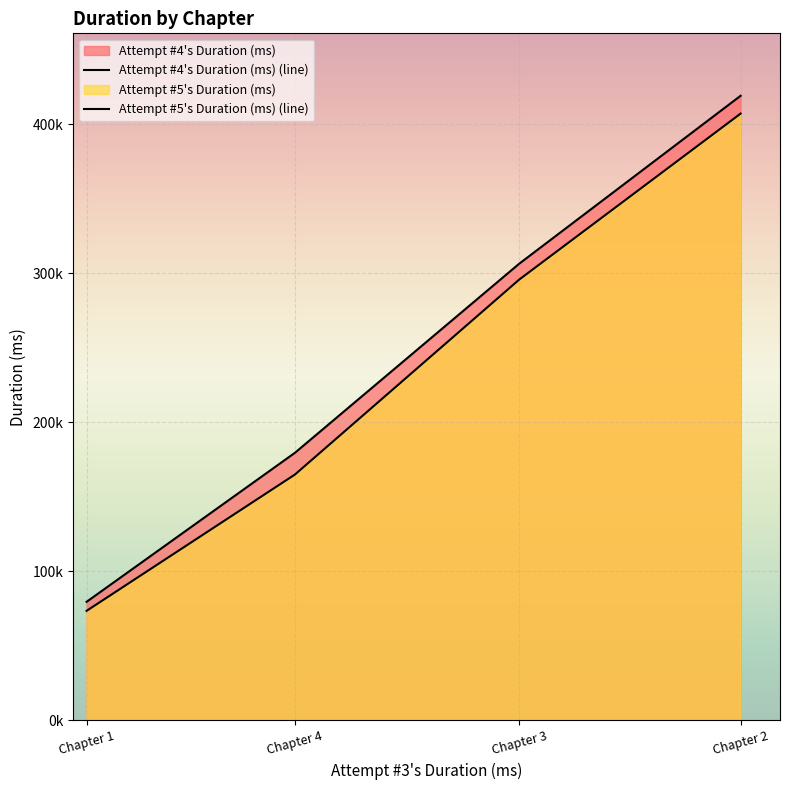

At Chapter 3, list the series in order from largest to smallest.

Attempt #4's Duration (ms), Attempt #5's Duration (ms)